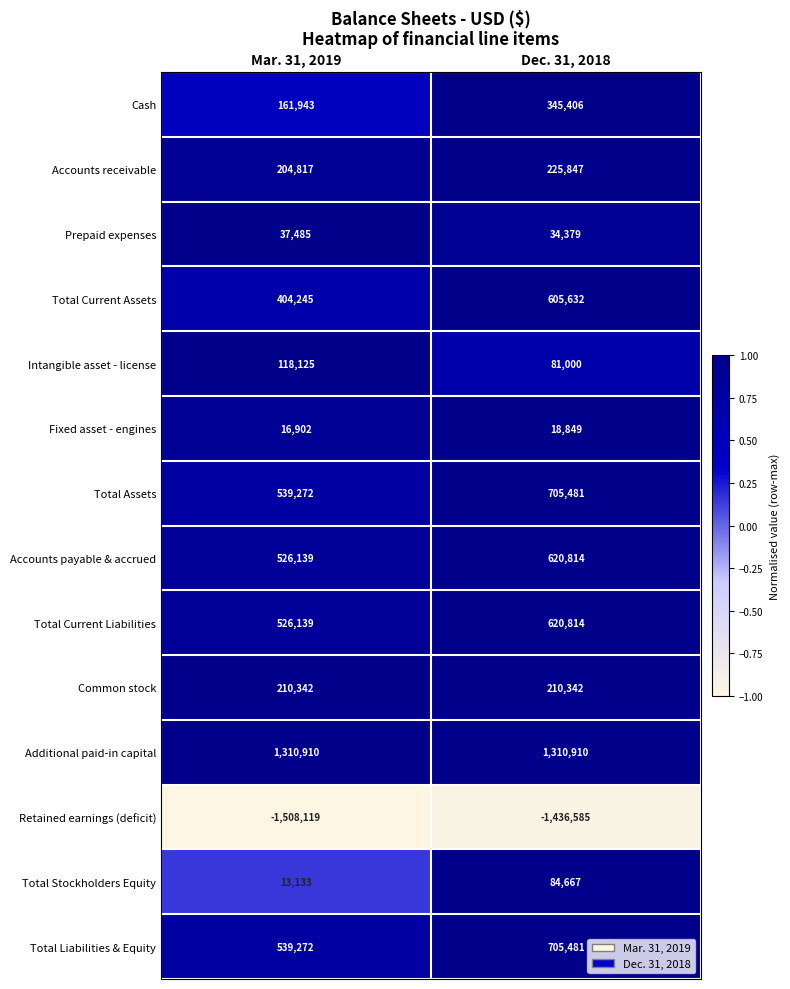

What is the maximum value shown in the chart?

1310910